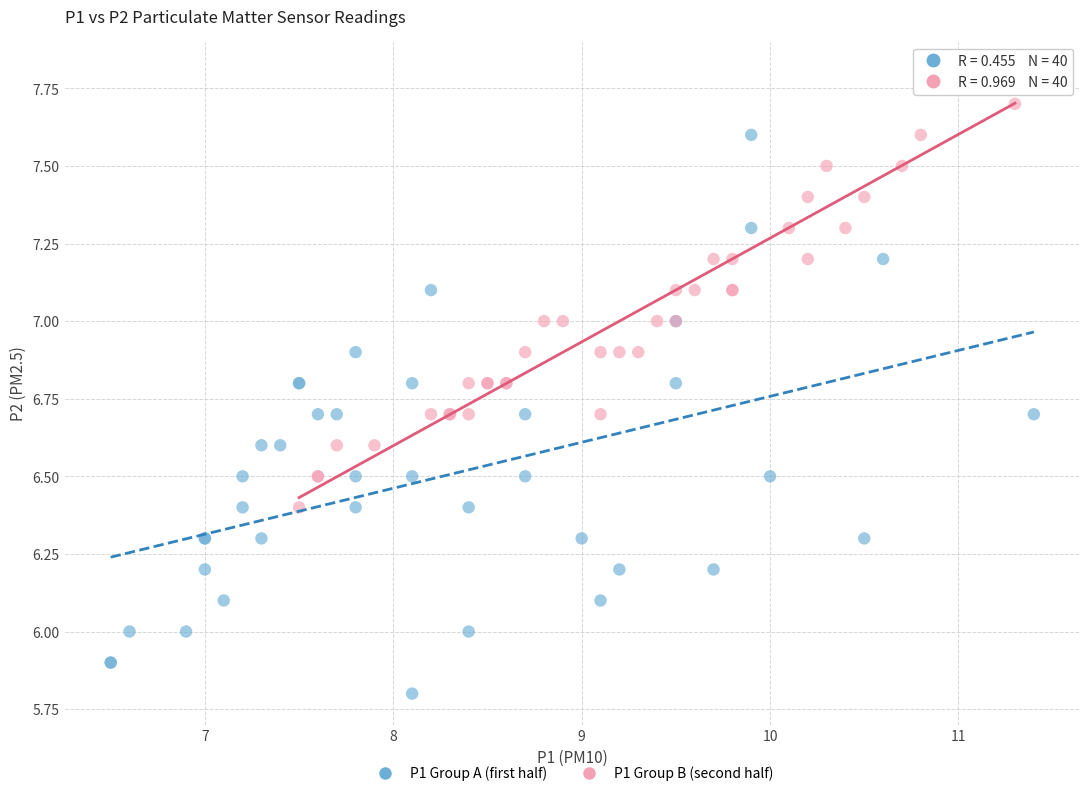

Which series has the widest spread of Y values?

P1 Group A (first half)